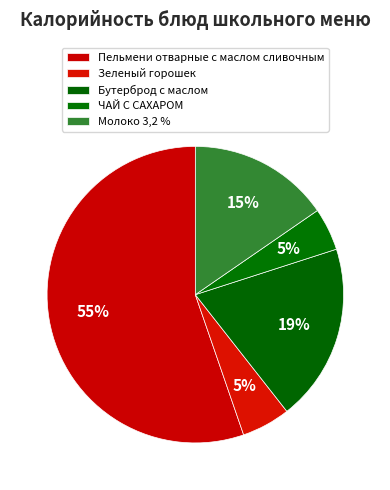

How many slices are in this pie chart?

5